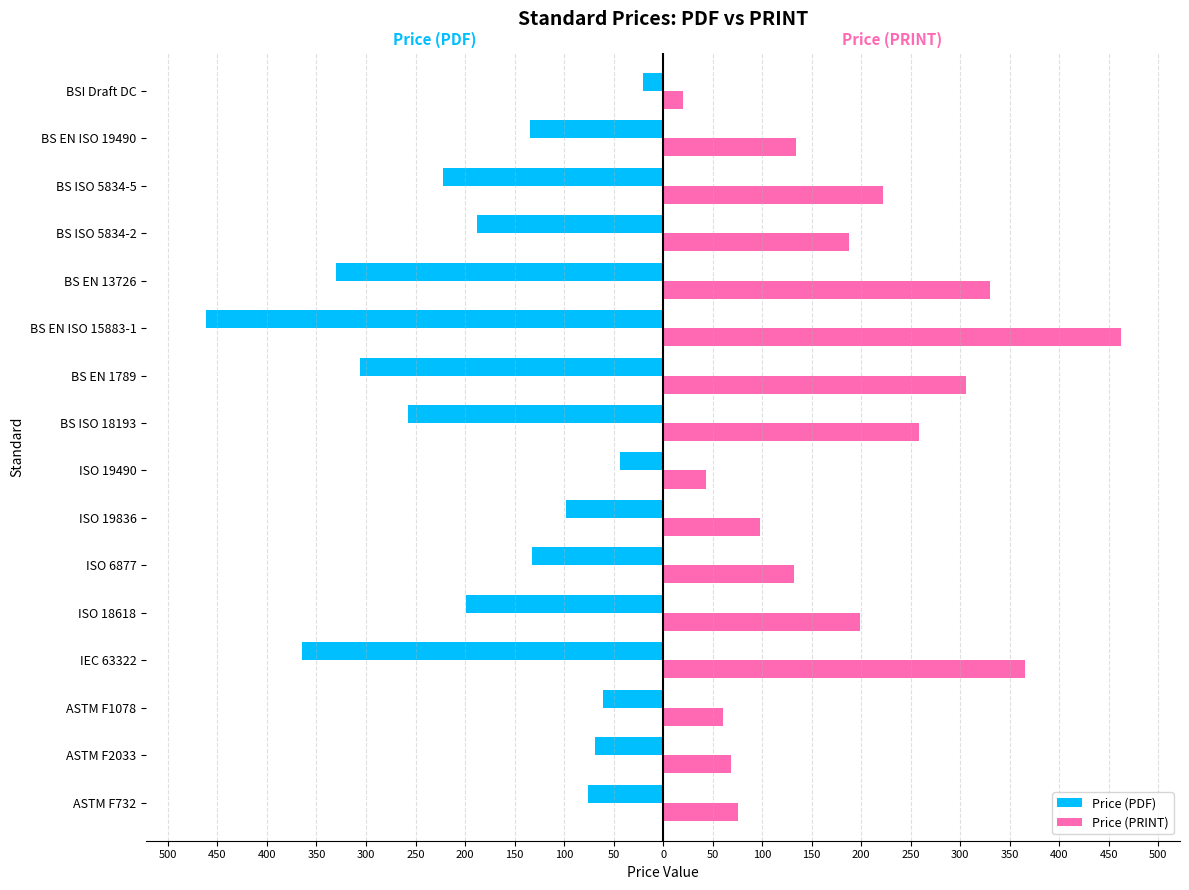

Which series has the widest spread of values?

Price (PDF)